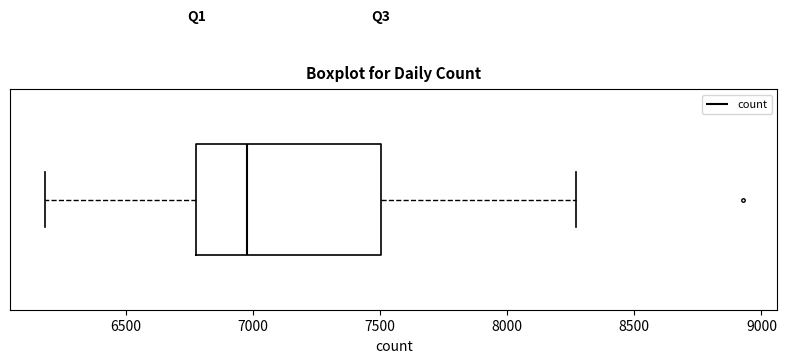

Where does the left whisker of the box end on the x-axis? The values are not printed on the chart, so give them approximately, as read against the axis.

6200